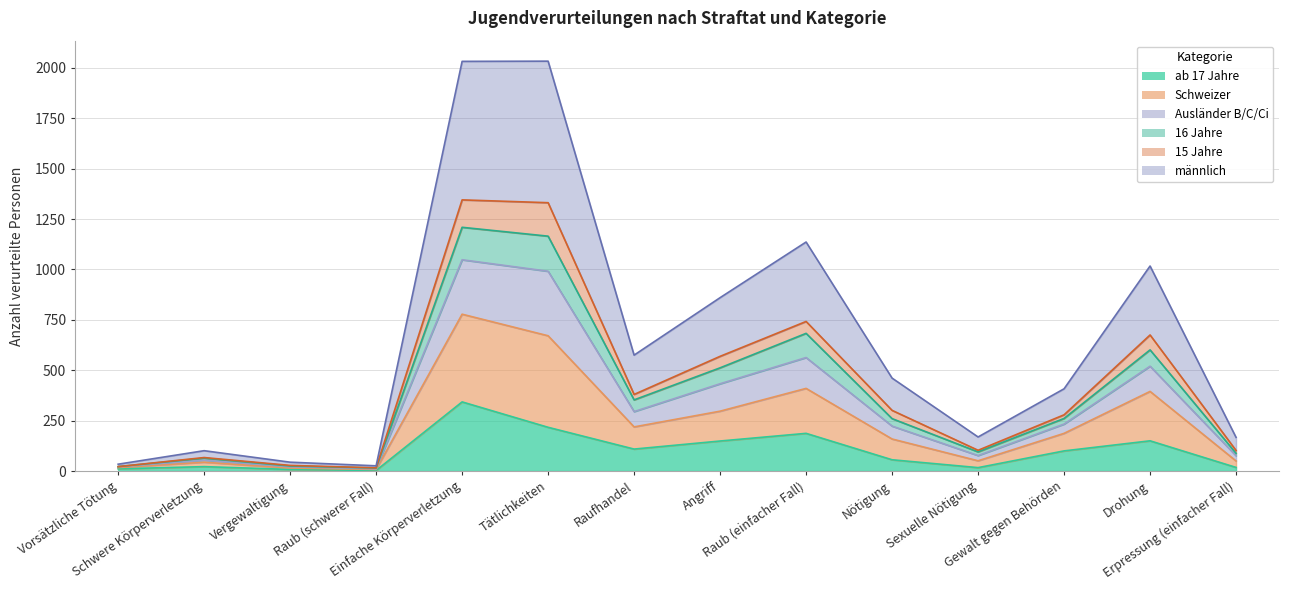

Between Vergewaltigung and Schwere Körperverletzung, which is larger?

Schwere Körperverletzung